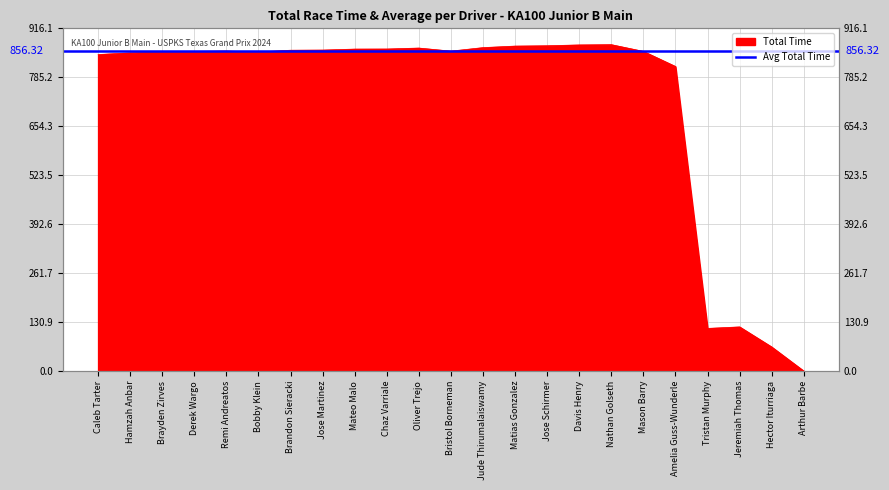

Where does the data first go above 855?

Remi Andreatos